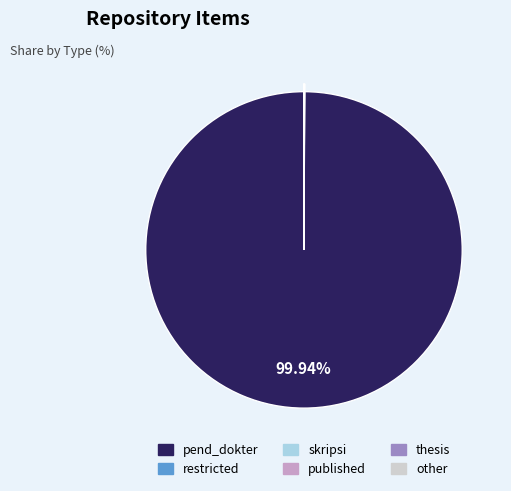

Does any single category account for the majority?

Yes